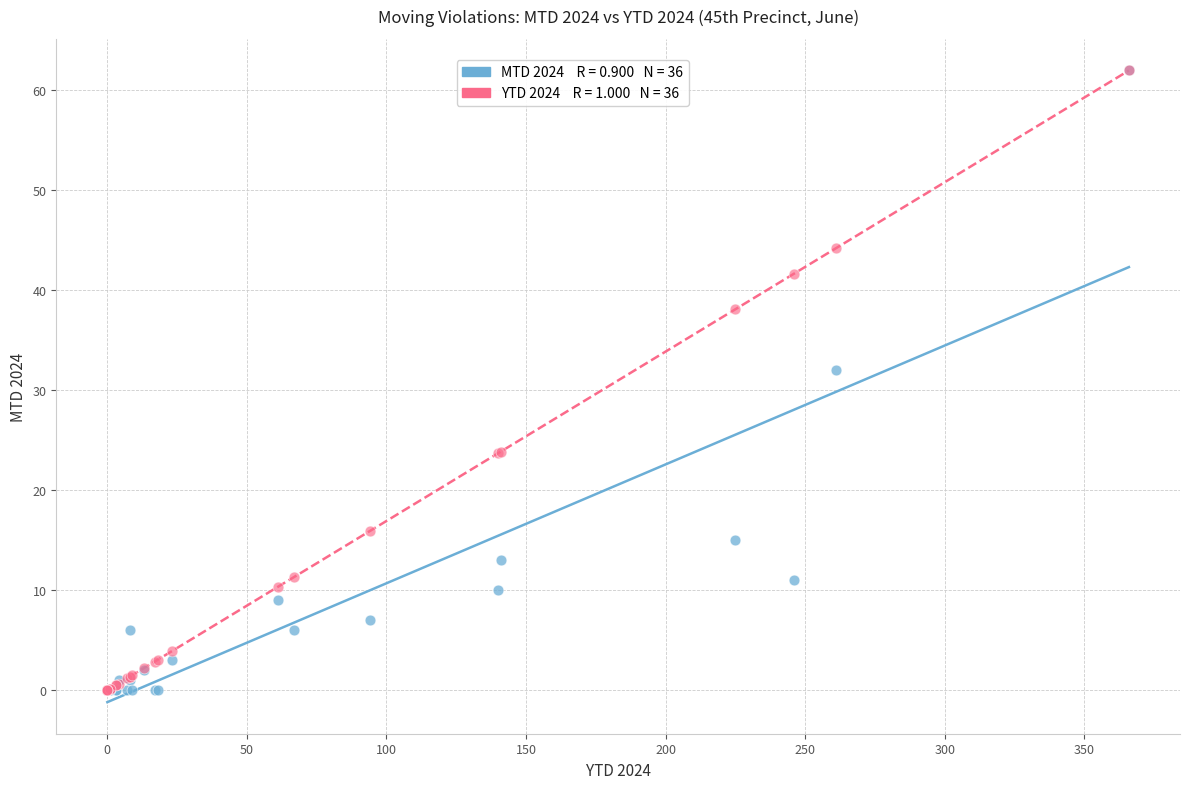

Across all series, what Y value is closest to 31?

32.0